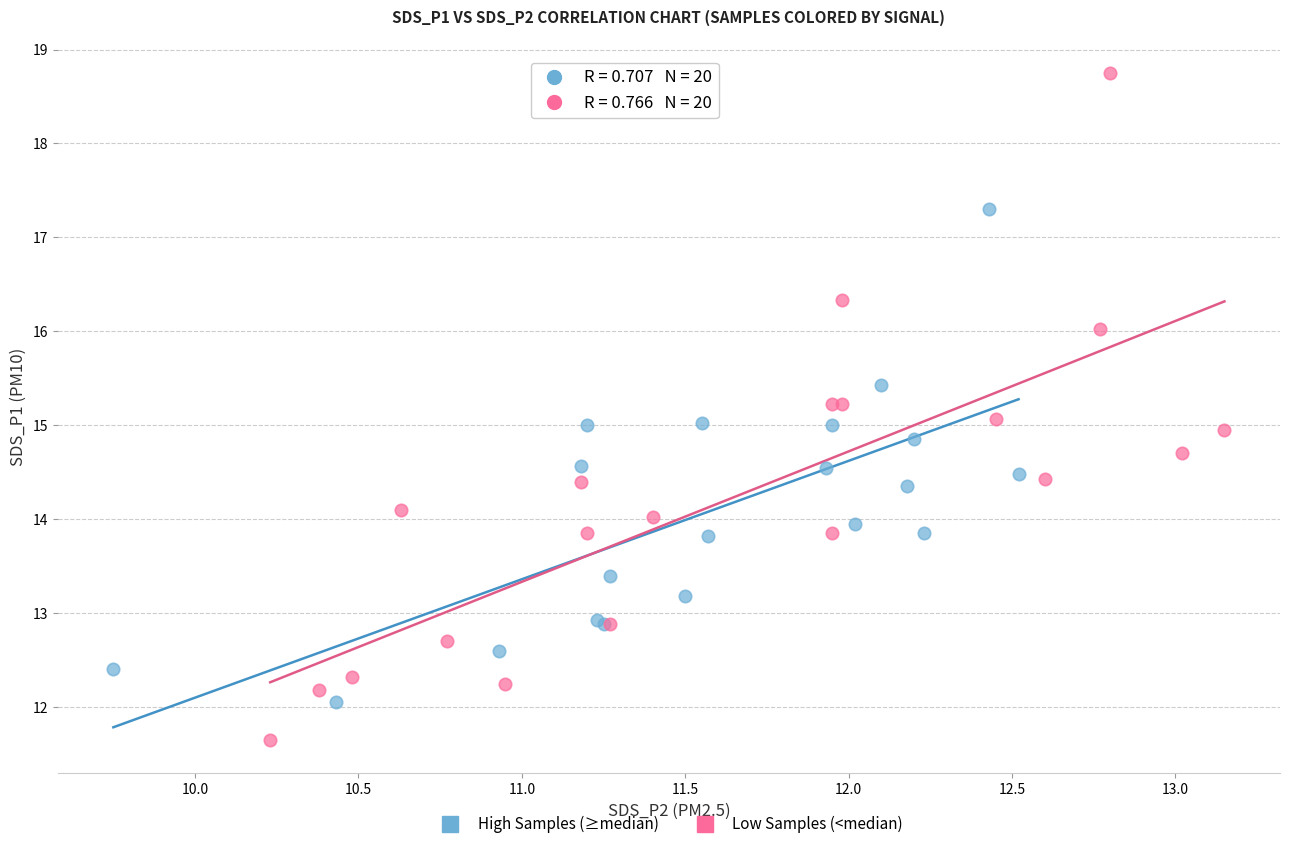

Which series has the widest spread of Y values?

Low Samples (<median)